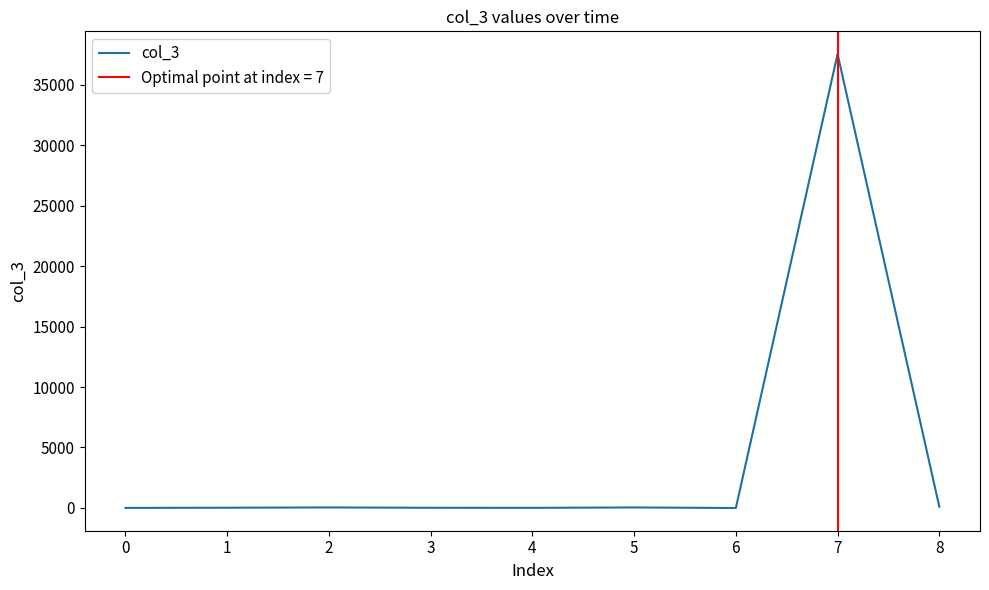

The value of col_3 at 7 is 37560.0. True or false?

True